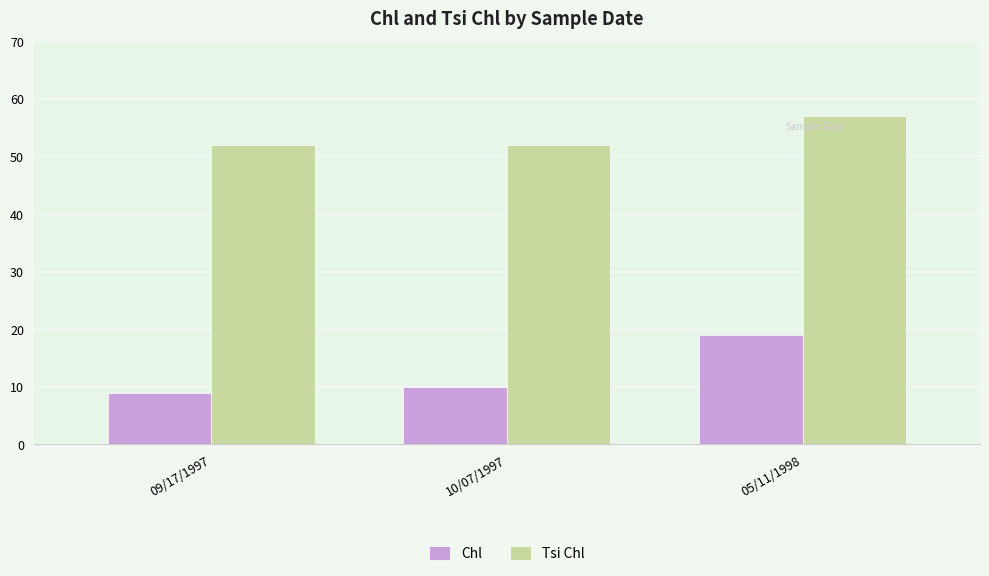

What position from the right is 10/07/1997?

2